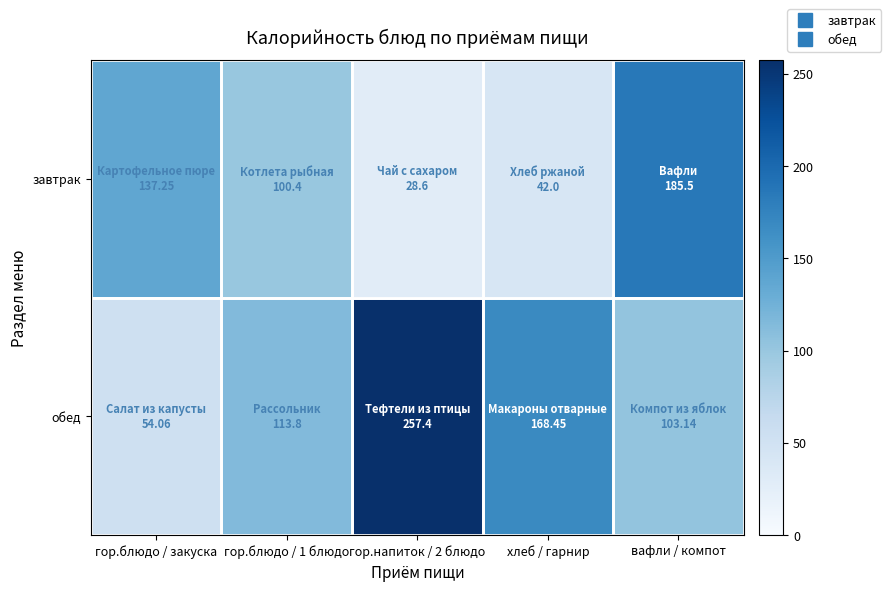

Which series has the widest spread of values?

обед